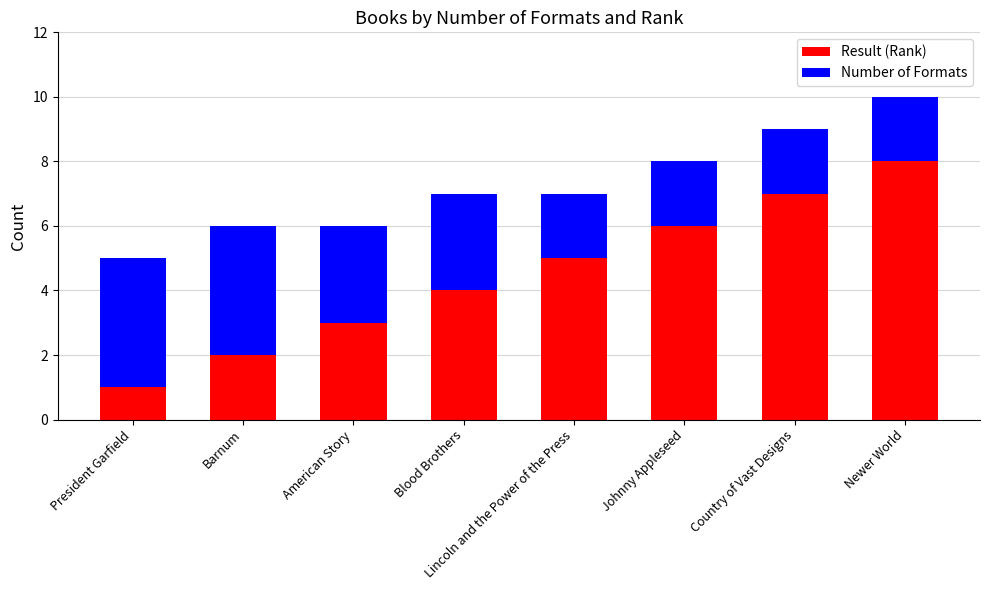

List the labels in order of Result (Rank) value, largest first.

Newer World, Country of Vast Designs, Johnny Appleseed, Lincoln and the Power of the Press, Blood Brothers, American Story, Barnum, President Garfield